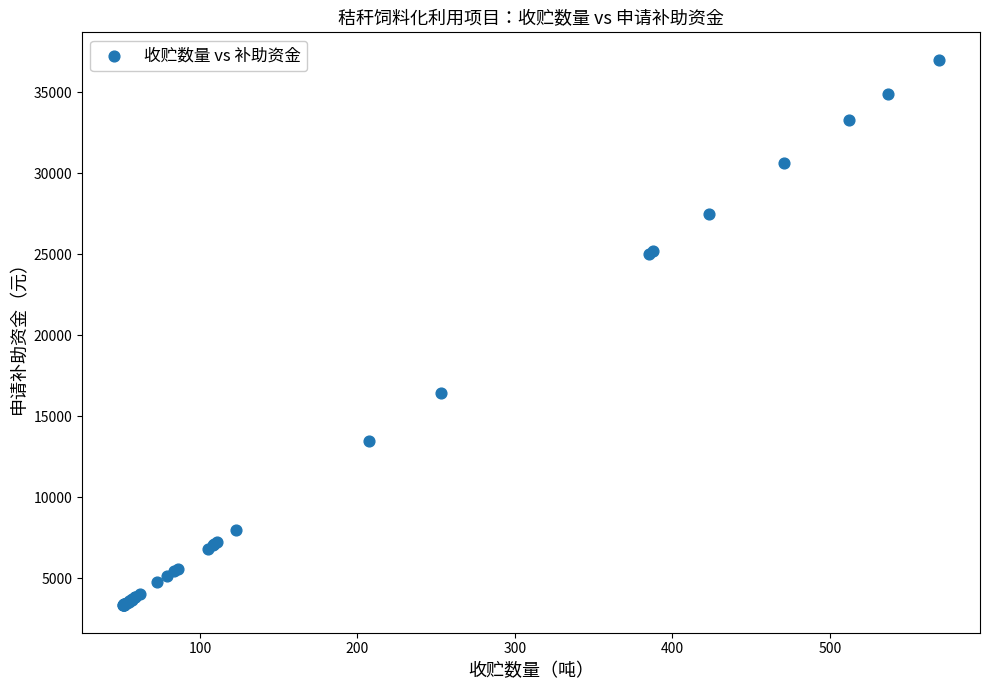

What Y value in the scatter plot is closest to 20166?

16445.0